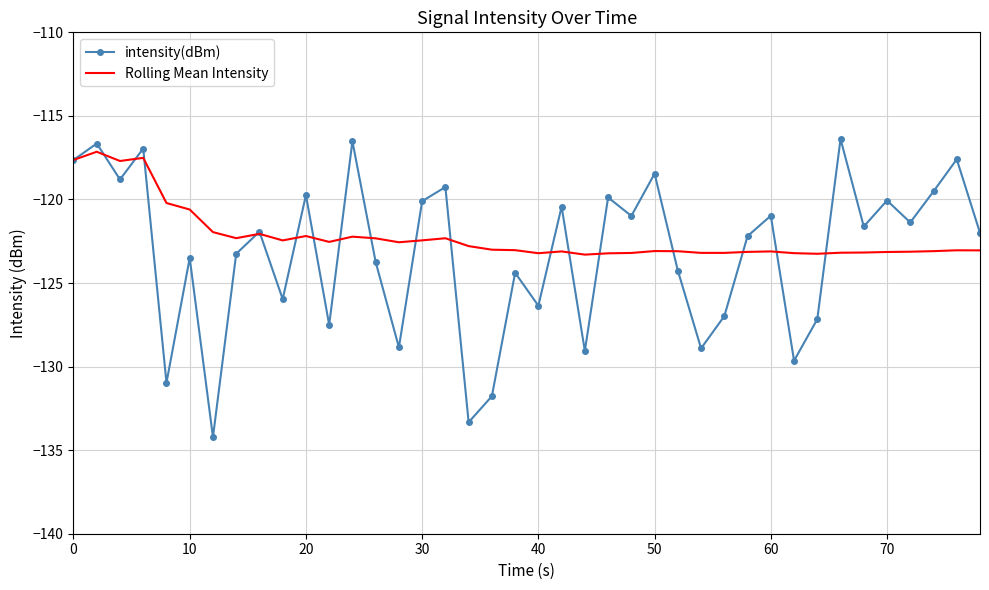

Which series has the widest spread of values?

intensity(dBm)